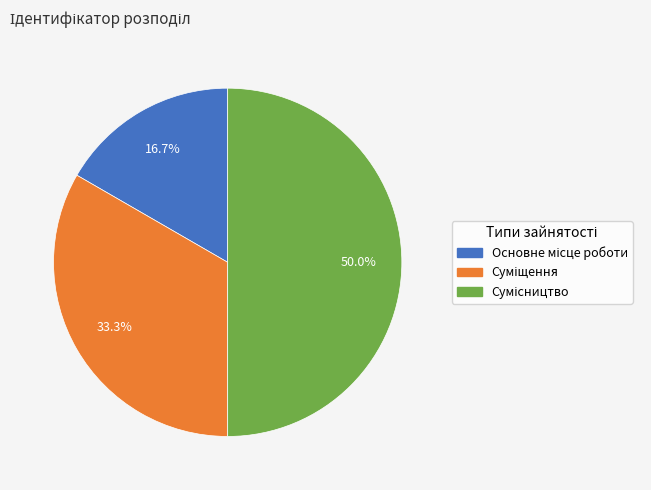

Count the number of slices in the pie.

3